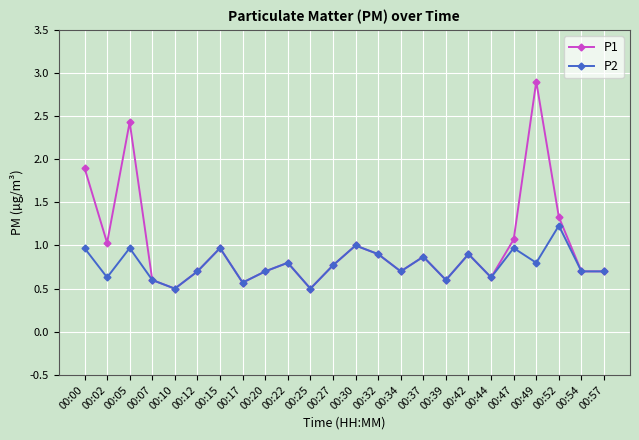

Which series has the widest spread of values?

P1